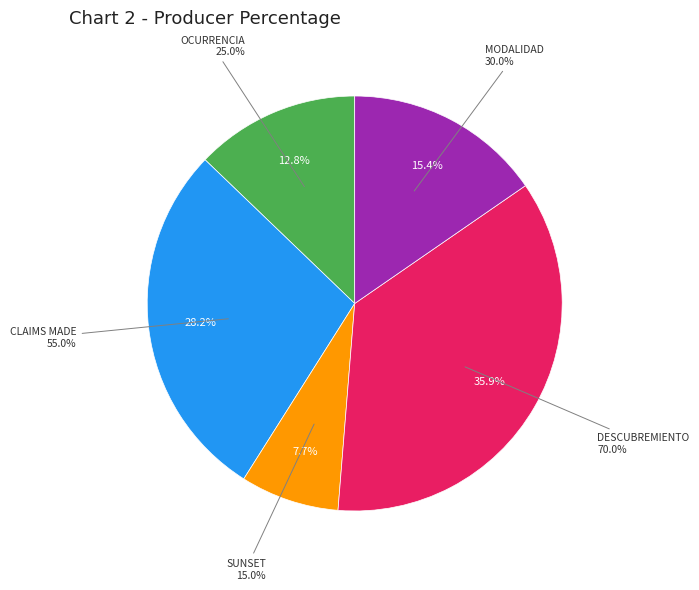

How many segments does this pie chart have?

5